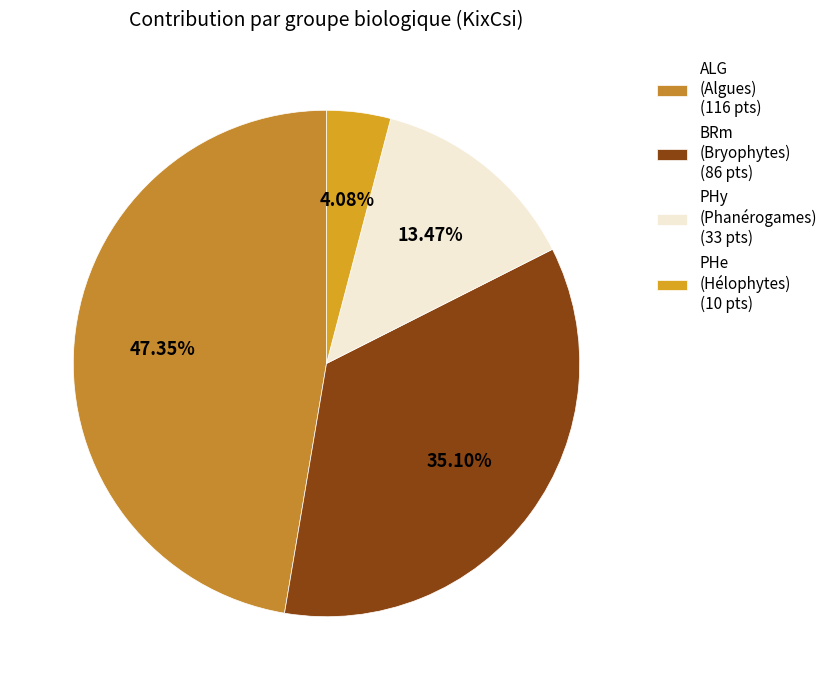

Is there any slice that represents more than half of the pie?

No